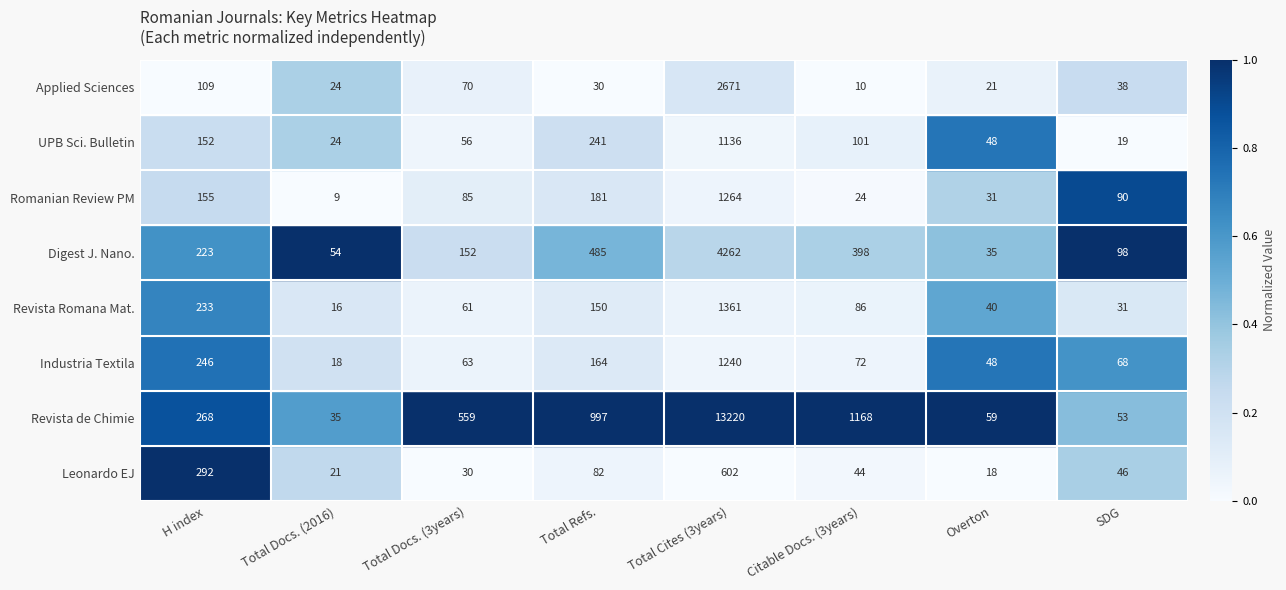

What is the spread (max minus min) of values at H index?

183